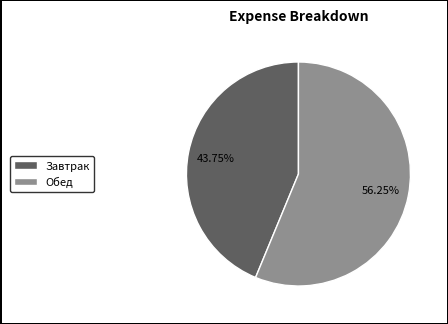

To the nearest percent, what portion does Обед represent?

56%